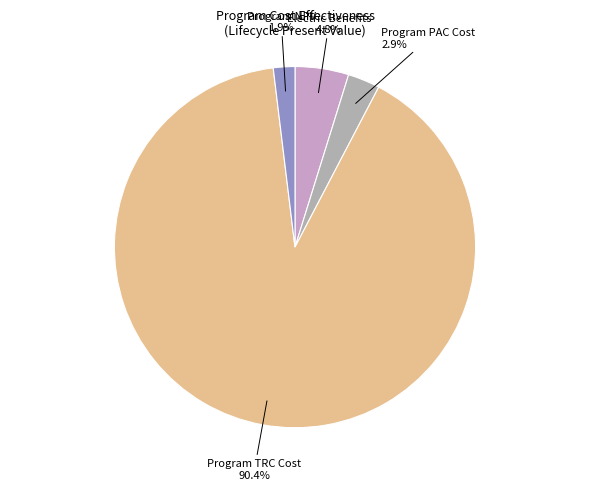

How many slices are in this pie chart?

4